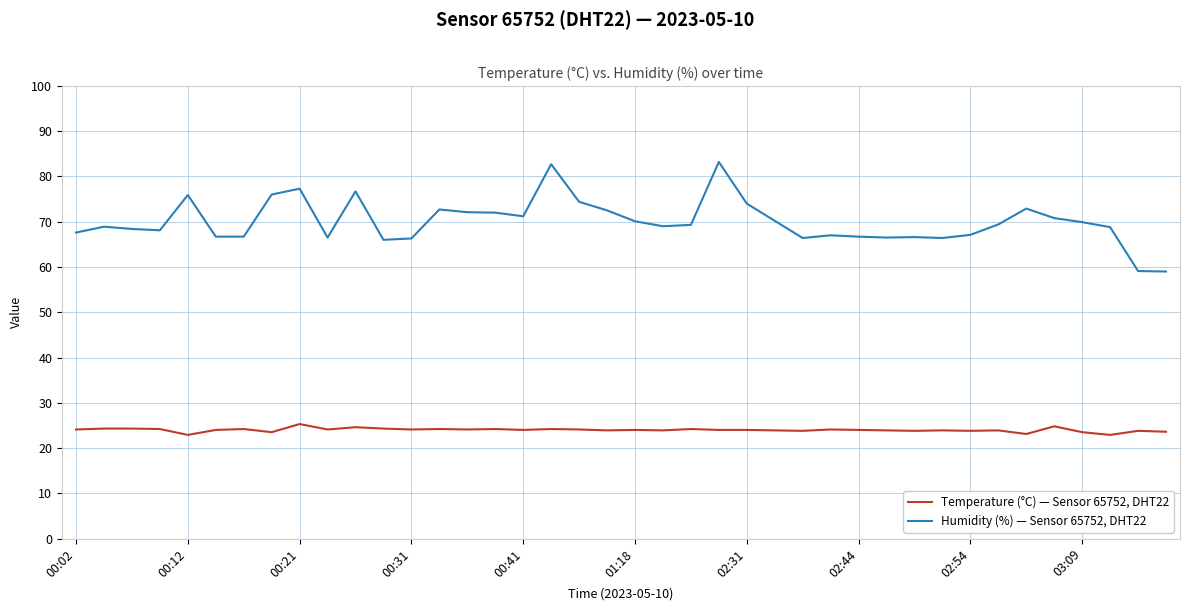

Which series has the widest spread of values?

Humidity (%) — Sensor 65752, DHT22